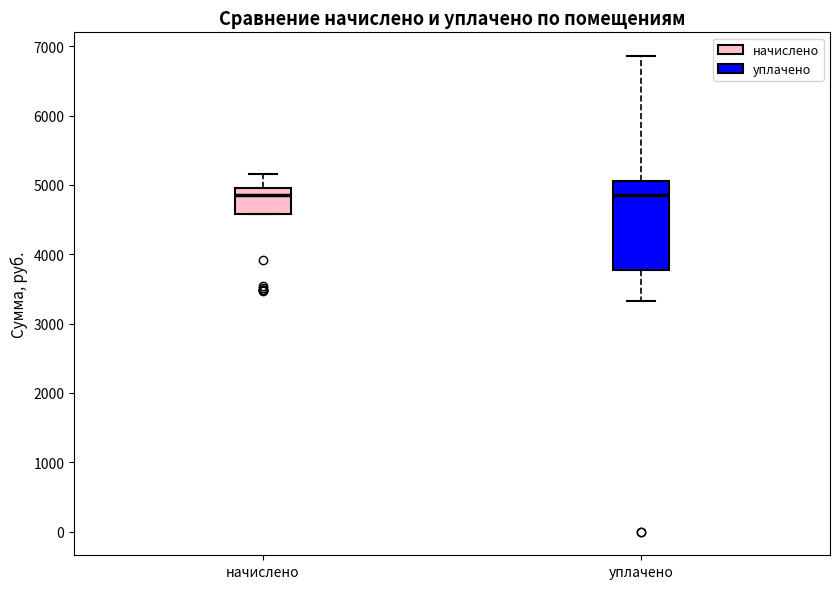

Reading left to right, read every box against the y-axis: the position of its median line, the range the box covers, and the ends of its whiskers. The values are not printed on the chart, so give them approximately, as read against the axis.

начислено: median 4900, box 4600 to 5000, whiskers 4600 to 5200
уплачено: median 4900, box 3800 to 5100, whiskers 3300 to 6900